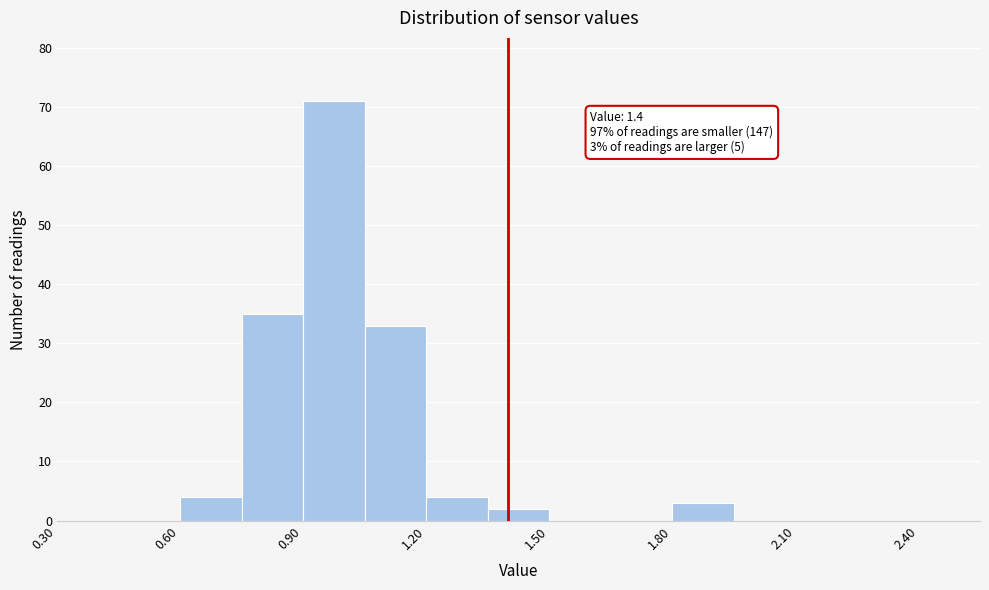

Read against the x-axis, roughly where is the centre of the tallest bar?

1.00